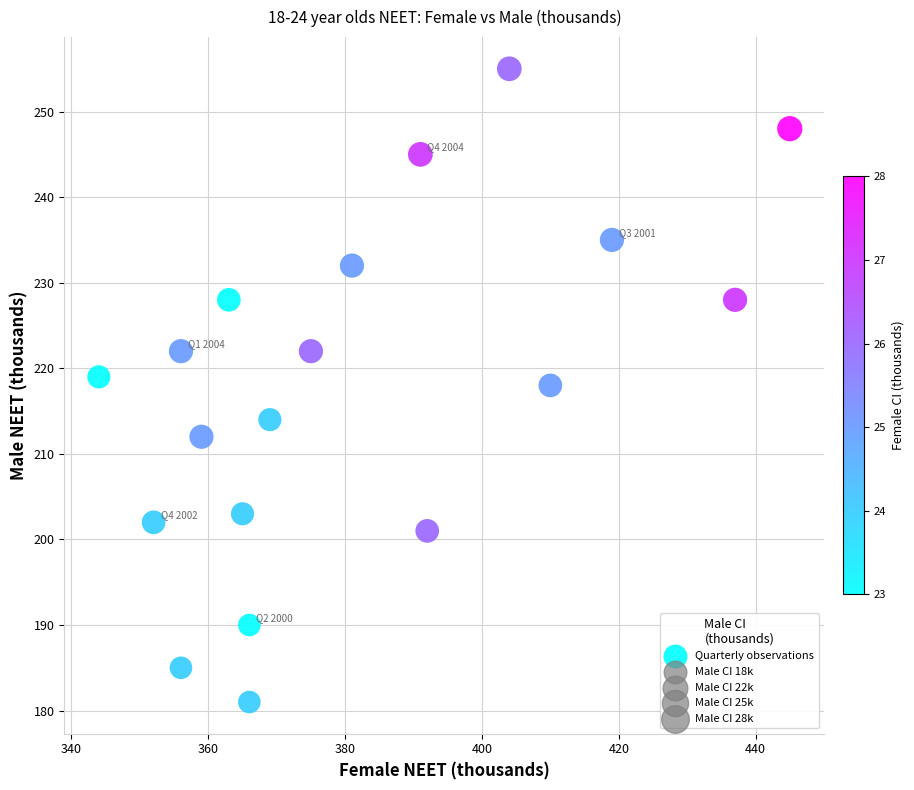

What is the range of Y values (max minus min)?

74